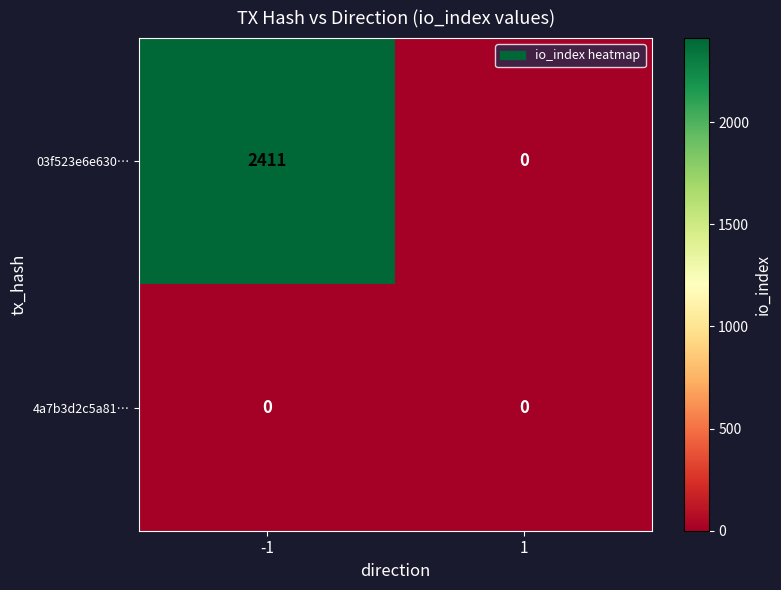

At which category is the sum across all series the highest?

-1